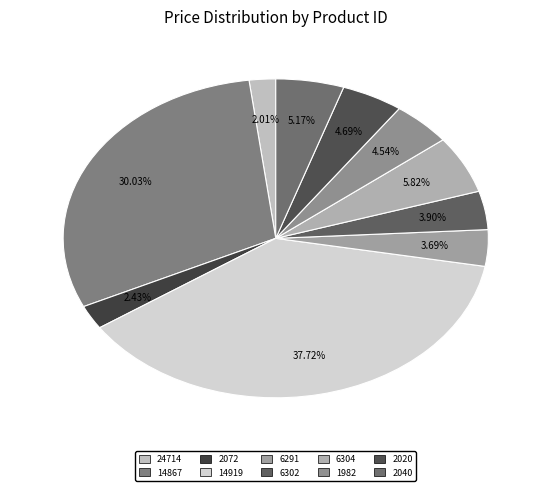

Is it true that 6304 is 13% of the pie?

False